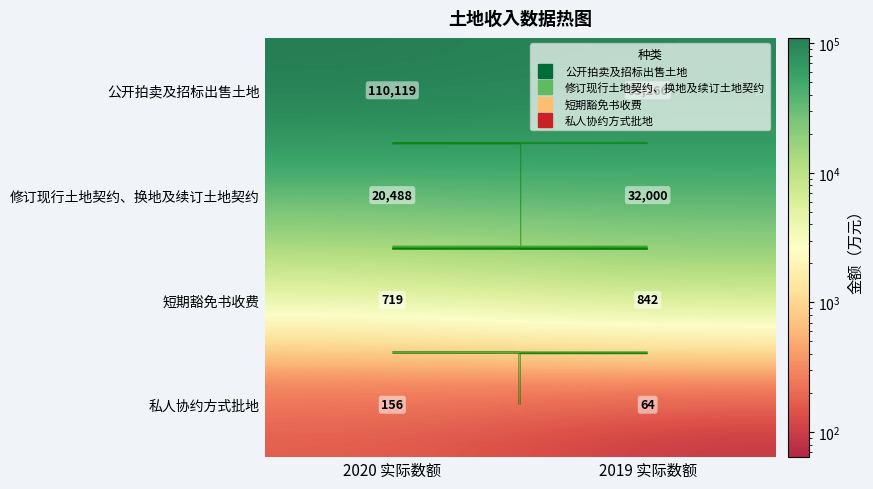

True or false: 公开拍卖及招标出售土地 has a value of 93266 at 2019 实际数额.

True